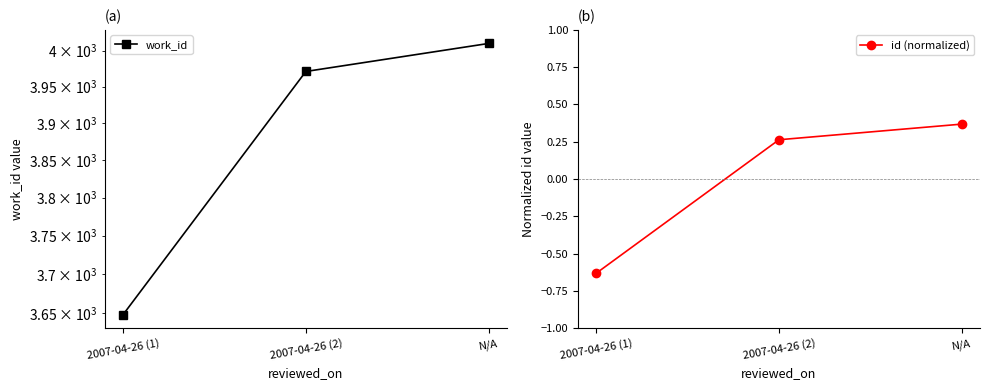

What are all the series names shown in the legend?

work_id, id (normalized)